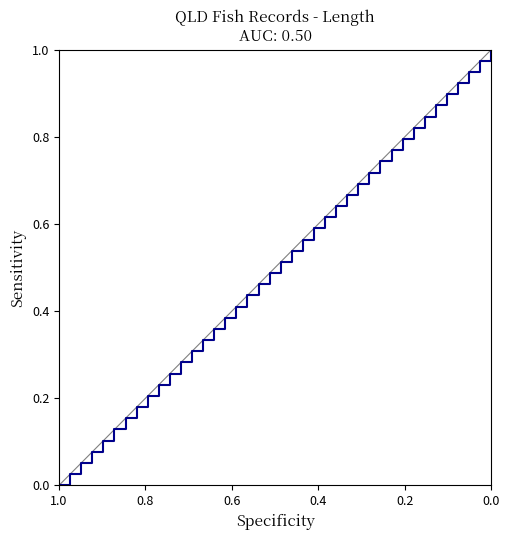

What is the value of the 6th point from the left?

0.1